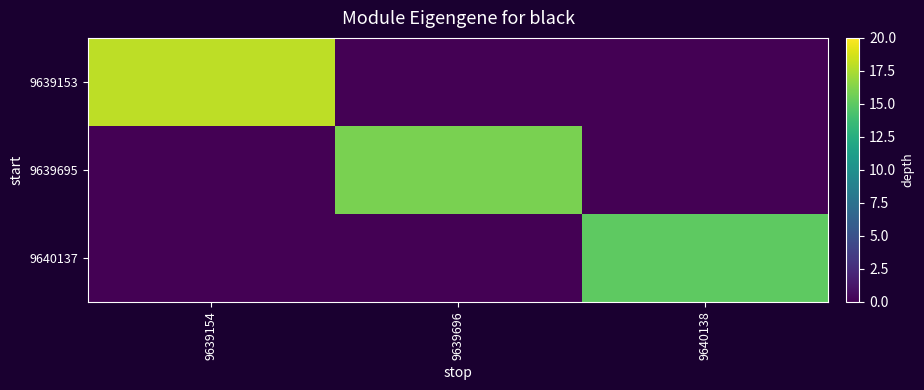

Which has a higher value, 9640138 or 9639696?

9640138